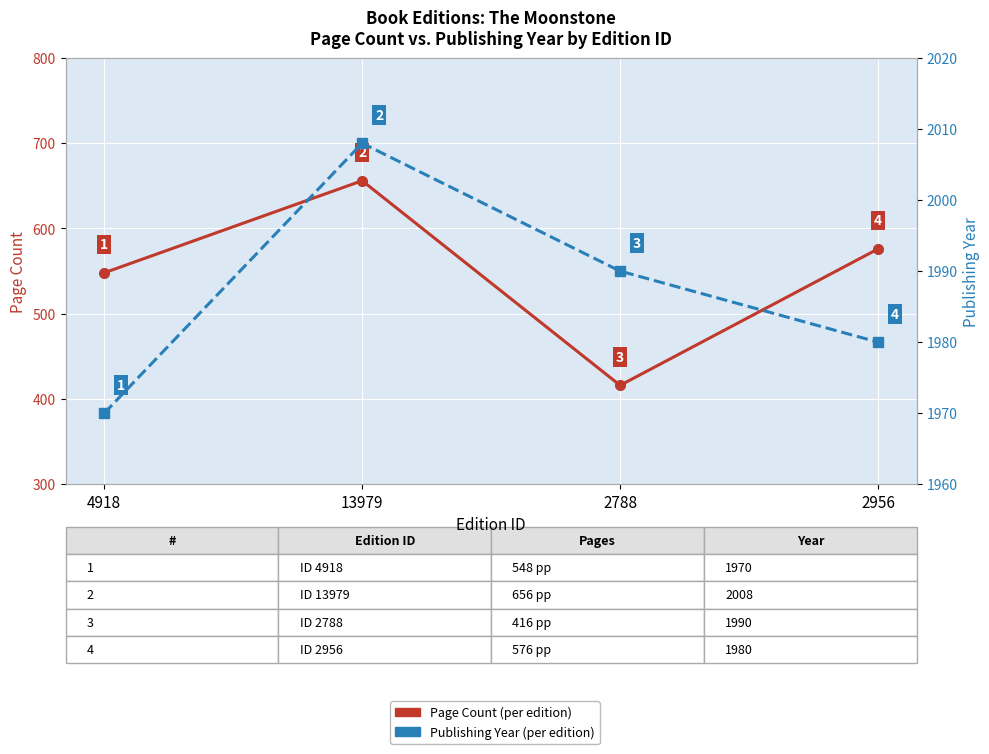

How many values in the Page Count series exceed 576?

1